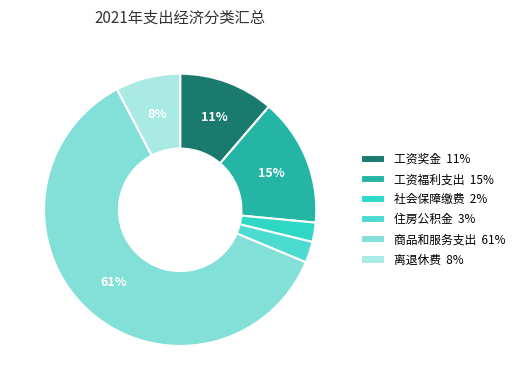

How many segments does this pie chart have?

6